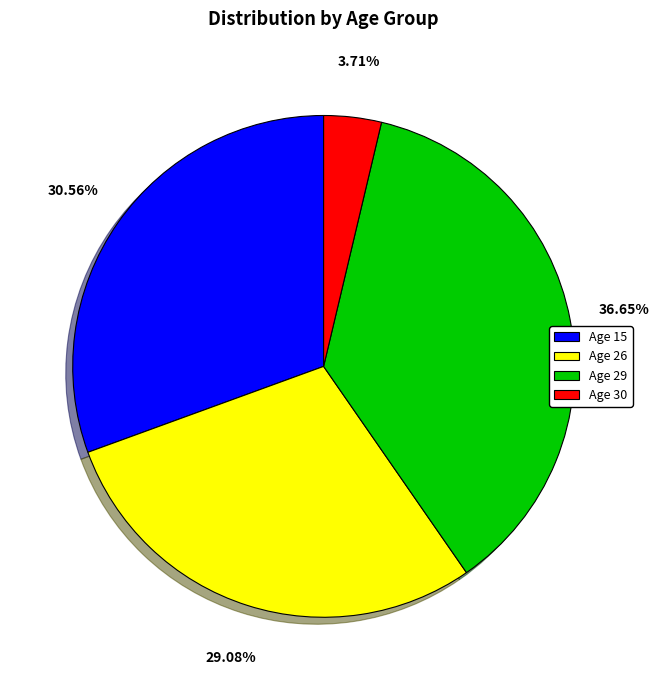

Which category has the biggest portion of the pie?

Age 29